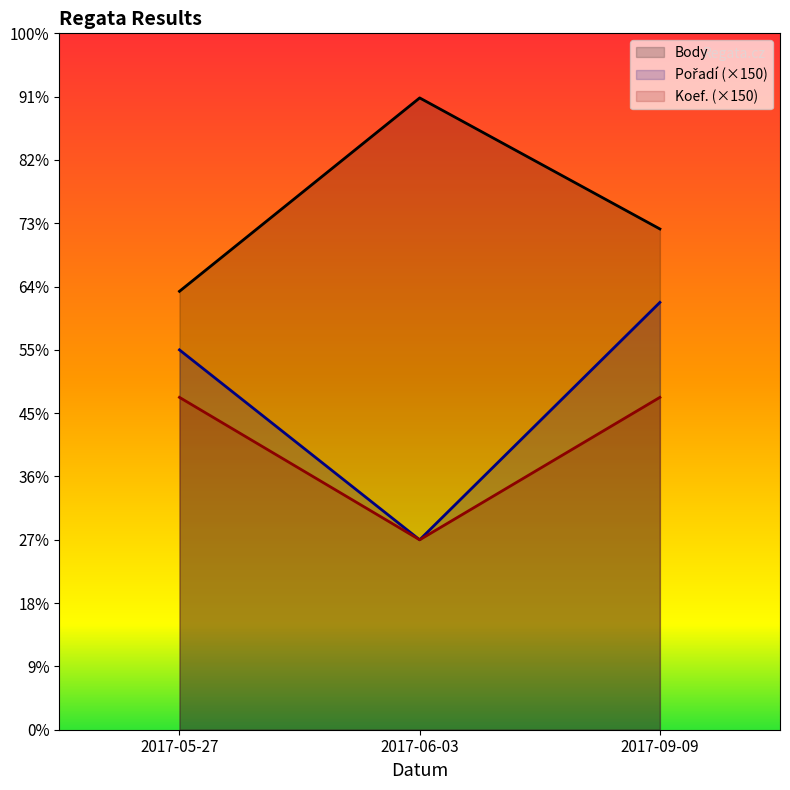

The value of Body at 2017-09-09 is 1582. True or false?

True